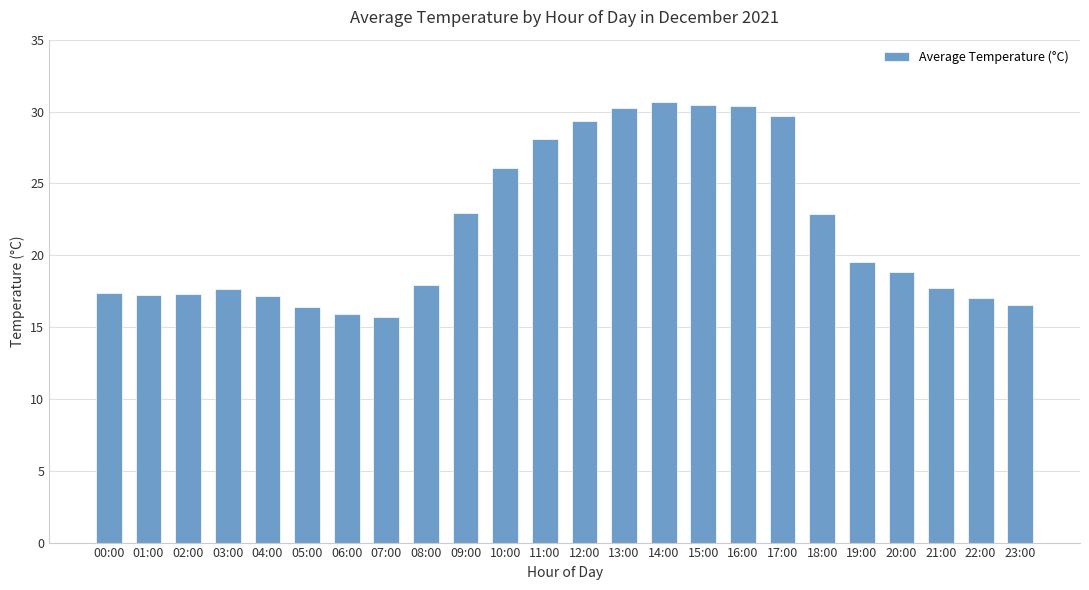

Count the number of categories in the chart.

24